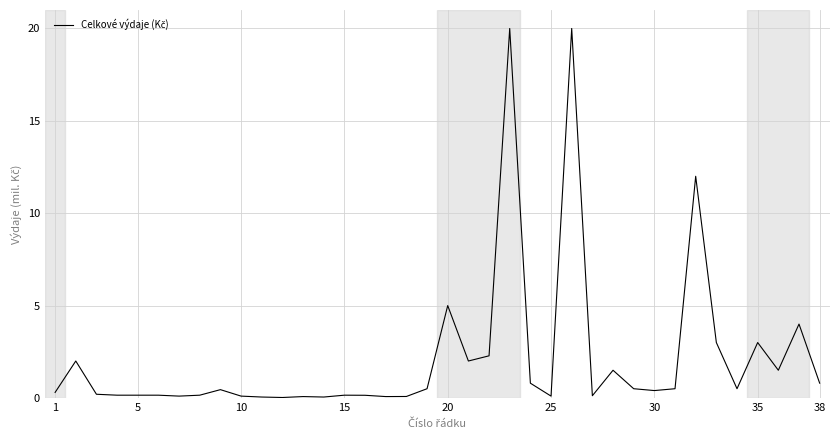

What is the maximum value shown in the chart?

20.0